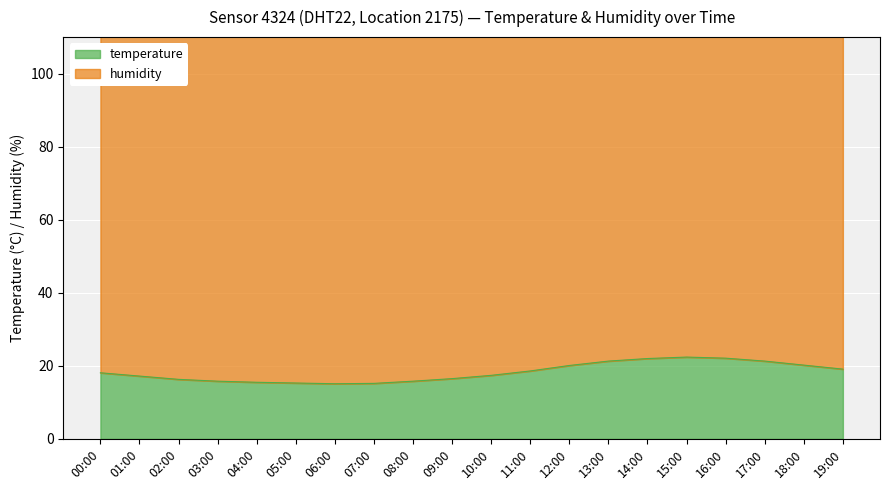

The chart shows a value of 20.1 at 12:00. True or false?

True